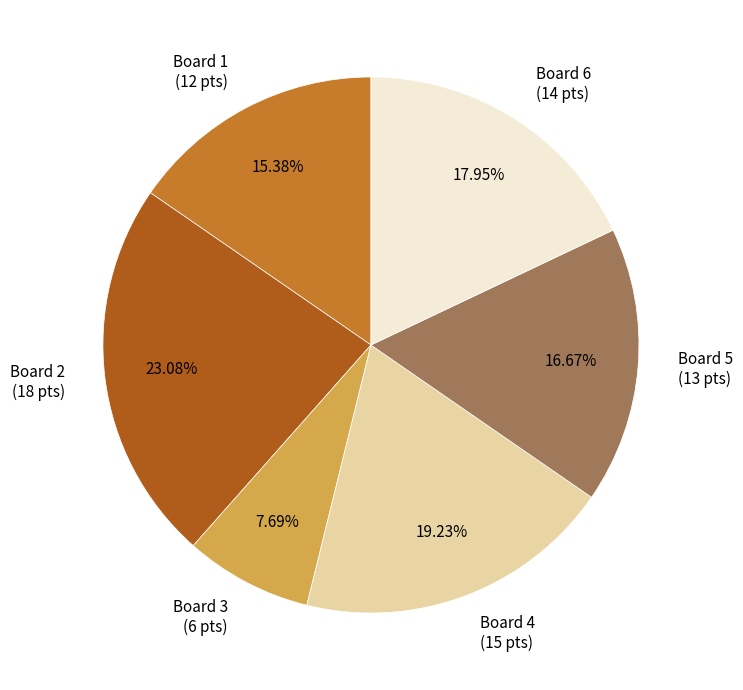

Between Board 6 and Board 5, which is larger?

Board 6